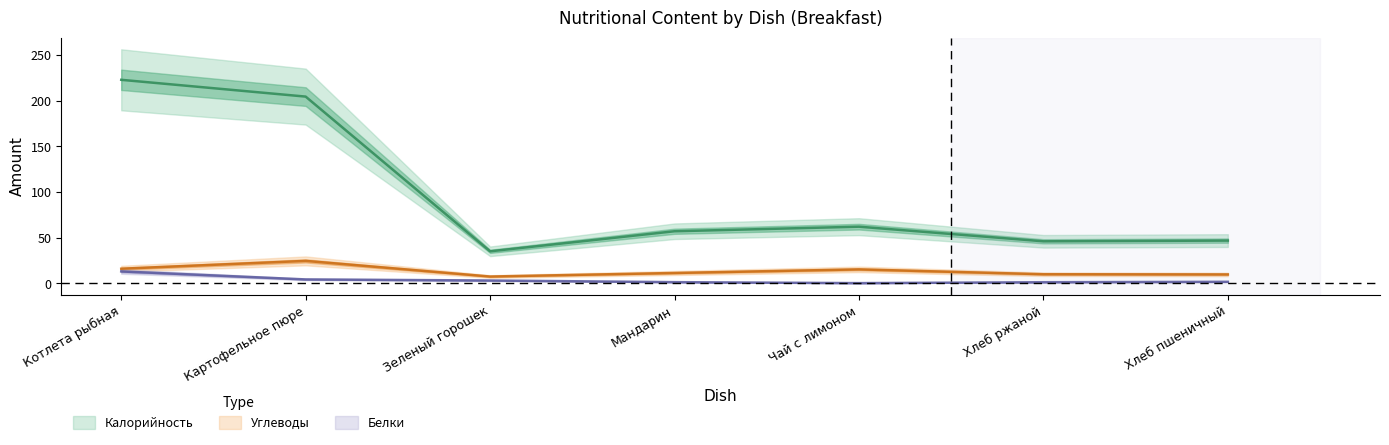

Count the number of categories in the chart.

7